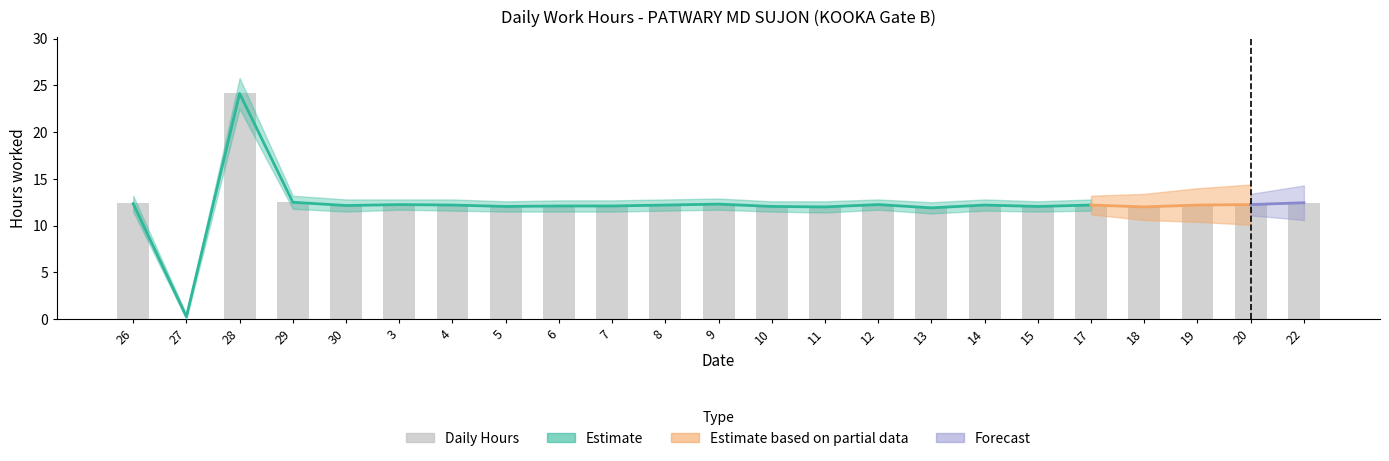

Reading right to left, what are all the values shown in this chart?

12.4	12.2	12.2	12.0	12.2	12.0	12.2	11.9	12.2	12.0	12.0	12.2	12.2	12.1	12.1	12.0	12.2	12.2	12.1	12.5	24.2	0.0	12.4